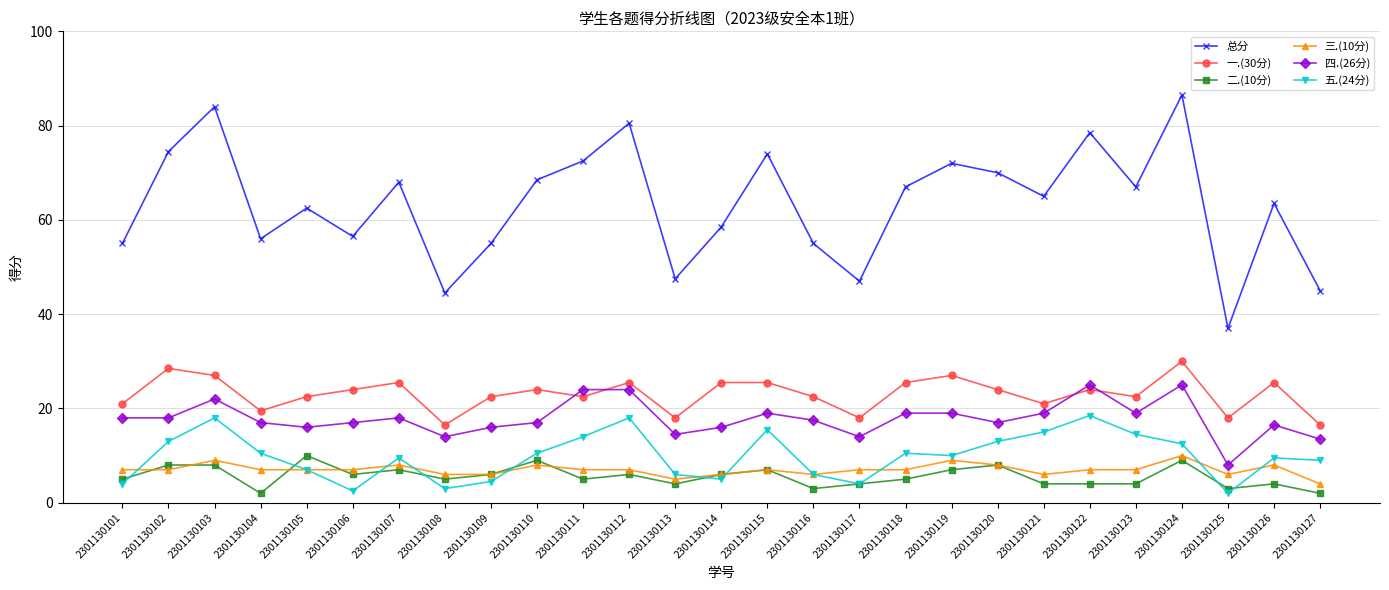

What is the sum of all 二.(10分) values?

151.0